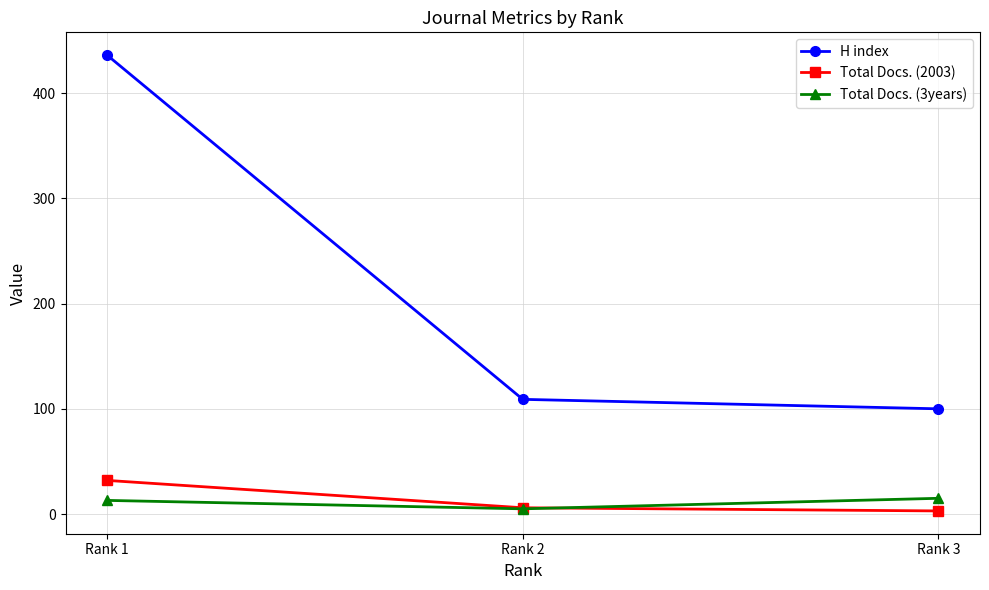

What is the value of the H index point at the 1st from the left?

436